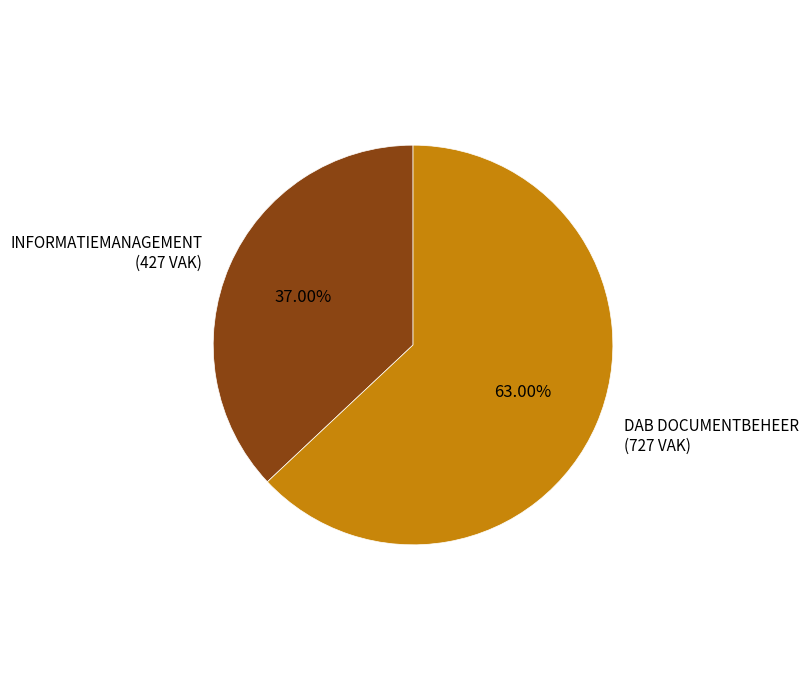

Is there a majority slice in this chart?

Yes